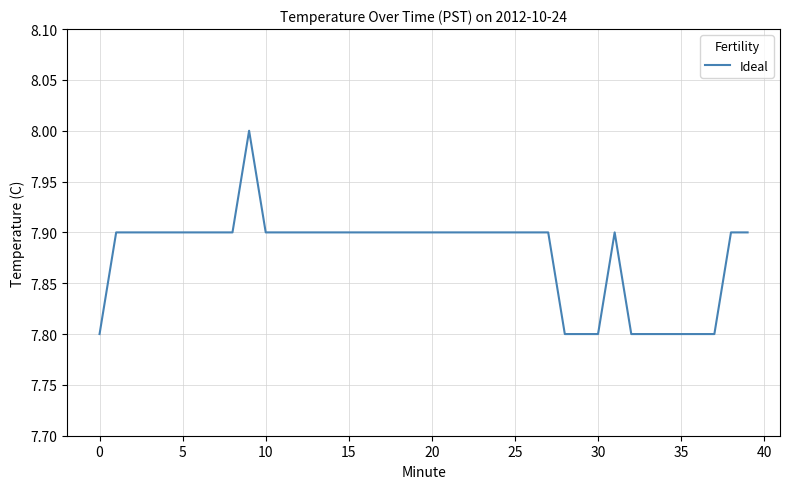

What is the maximum value shown in the chart?

8.0